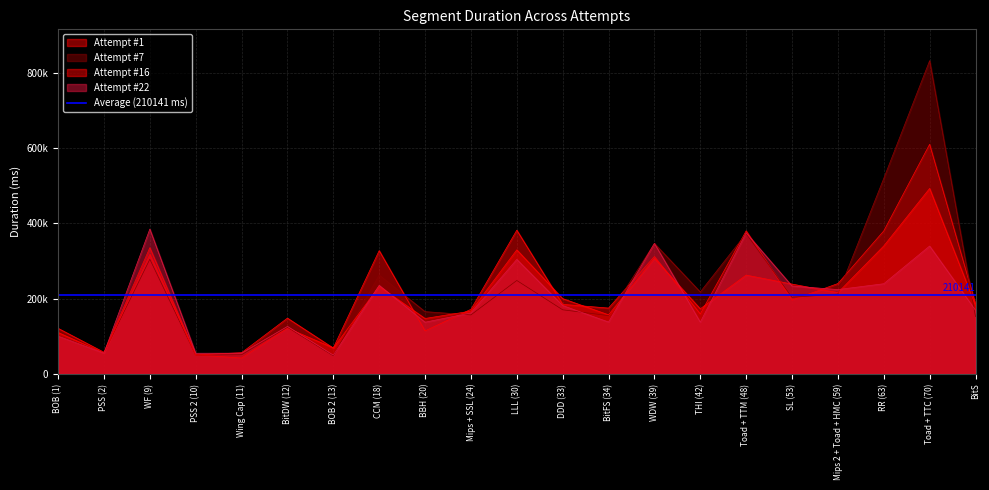

Which series has the largest range (max minus min)?

Attempt #7